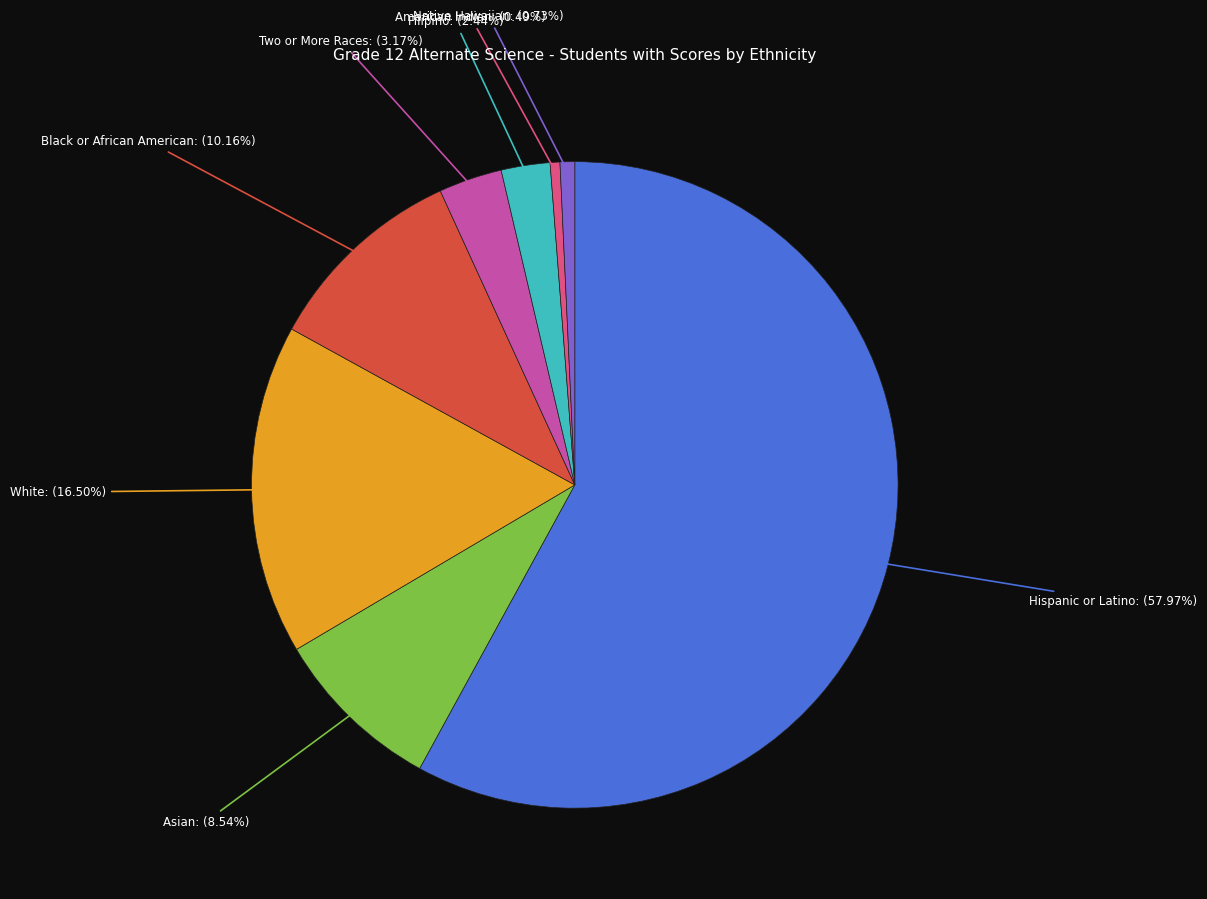

Is there a majority slice in this chart?

Yes